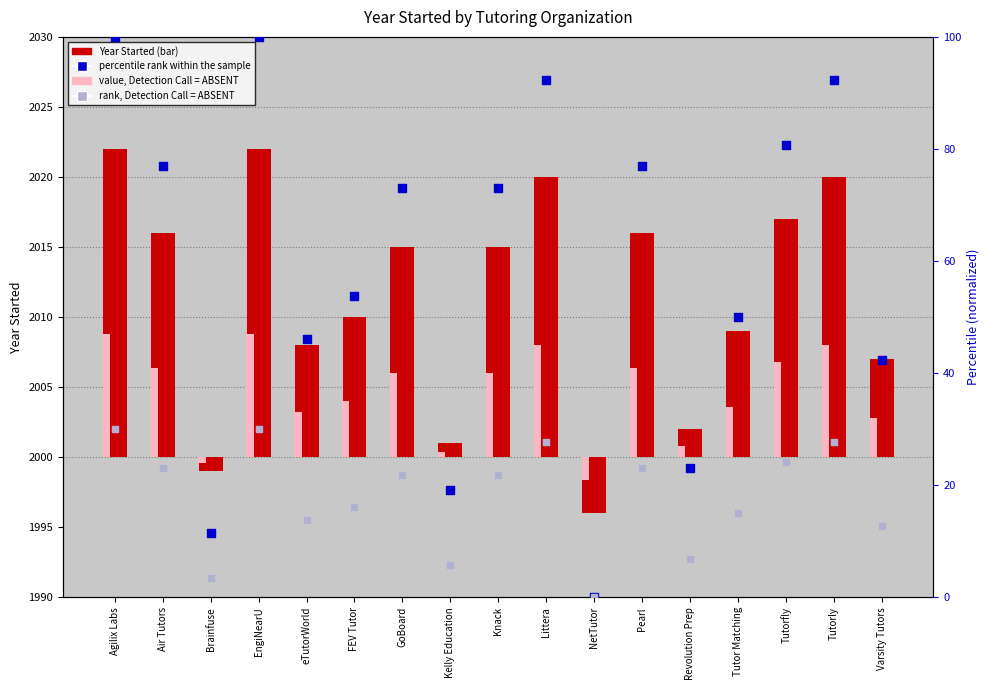

Which series contains the lowest Y value?

Year Started